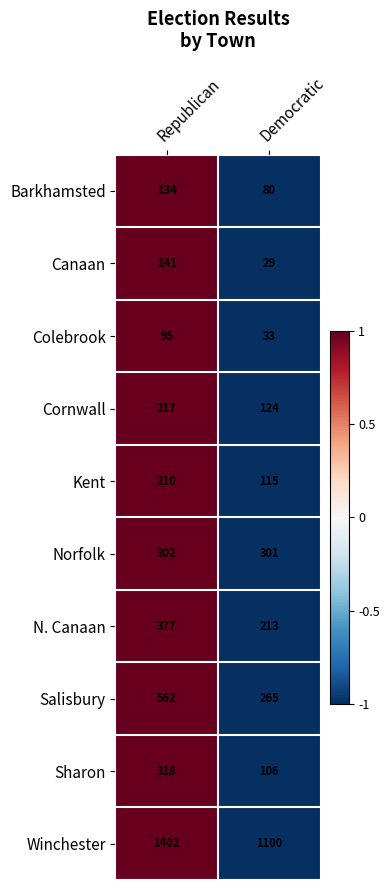

Rank the series at Democratic from highest to lowest value.

Winchester, Norfolk, Salisbury, N. Canaan, Cornwall, Kent, Sharon, Barkhamsted, Colebrook, Canaan